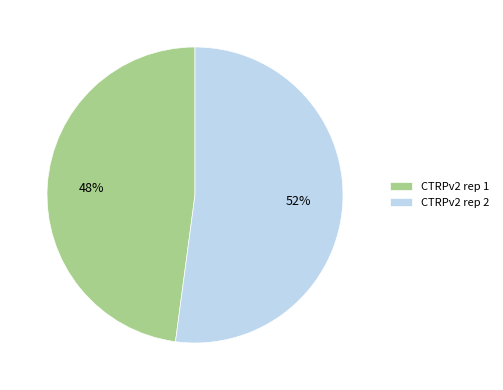

What percentage is the CTRPv2 rep 2 slice, to the nearest percent?

52%